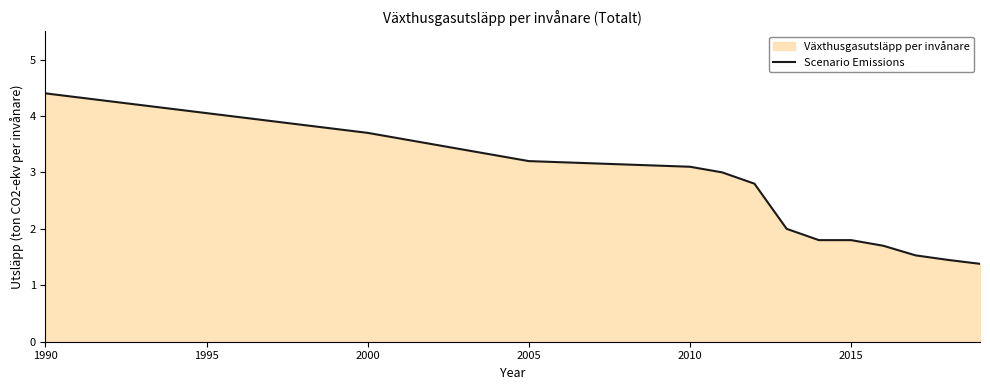

Does the chart have visible grid lines?

No